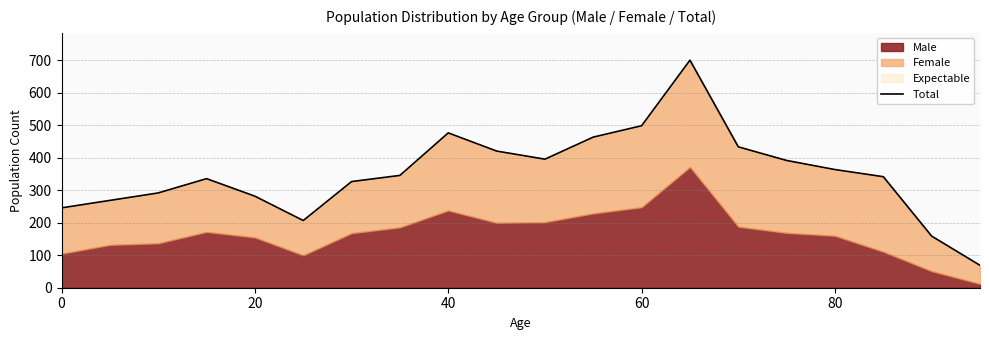

How many interior local peaks (higher than both neighbors) does the data have?

3